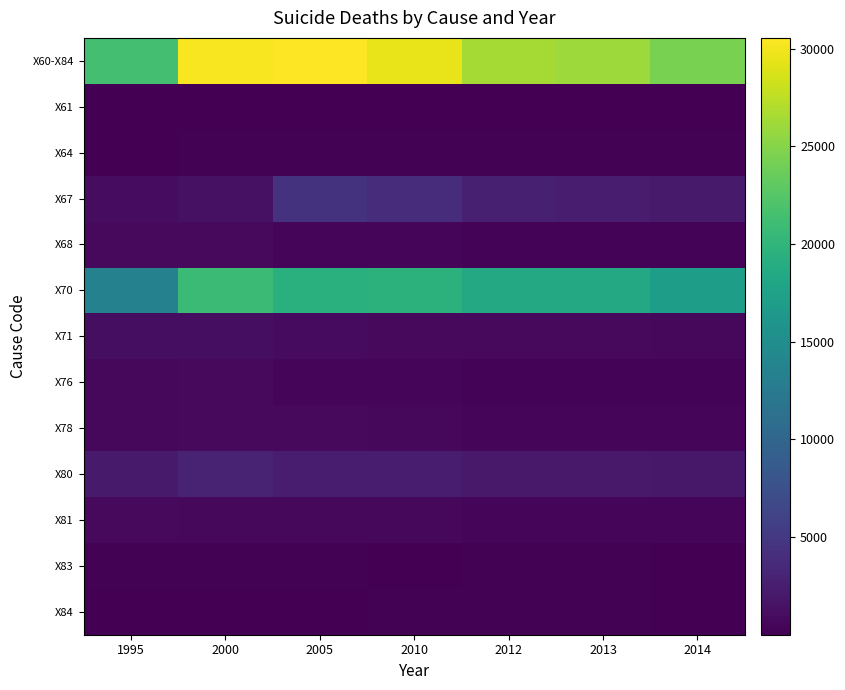

What is the difference between the highest and lowest values at 1995?

21412